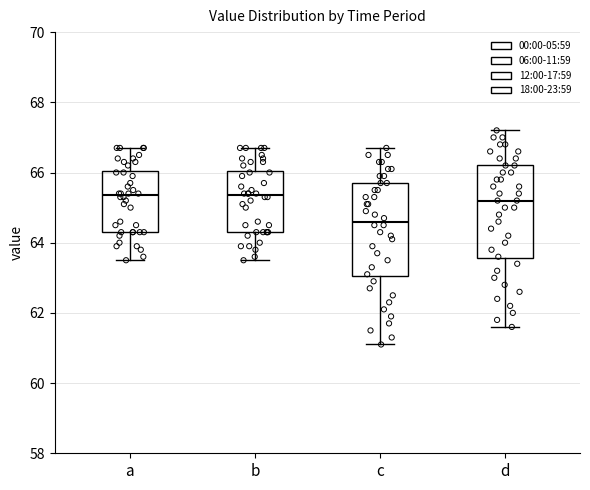

Reading left to right, read every box against the y-axis: the position of its median line, the range the box covers, and the ends of its whiskers. The values are not printed on the chart, so give them approximately, as read against the axis.

a: median 65.4, box 64.4 to 66.0, whiskers 63.6 to 66.8
b: median 65.4, box 64.4 to 66.0, whiskers 63.6 to 66.8
c: median 64.6, box 63.0 to 65.8, whiskers 61.2 to 66.8
d: median 65.2, box 63.6 to 66.2, whiskers 61.6 to 67.2